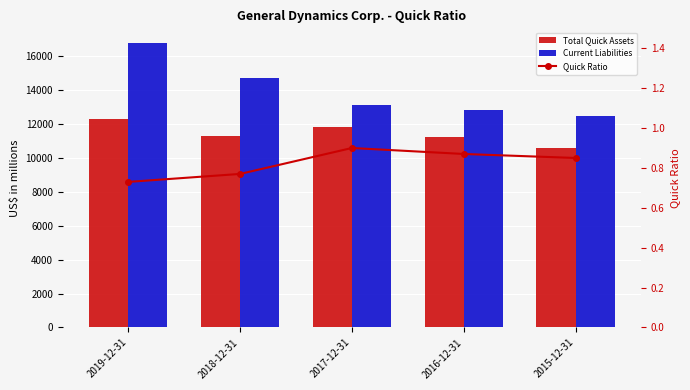

What is the difference between the Quick Ratio values at 2019-12-31 and 2017-12-31?

0.2